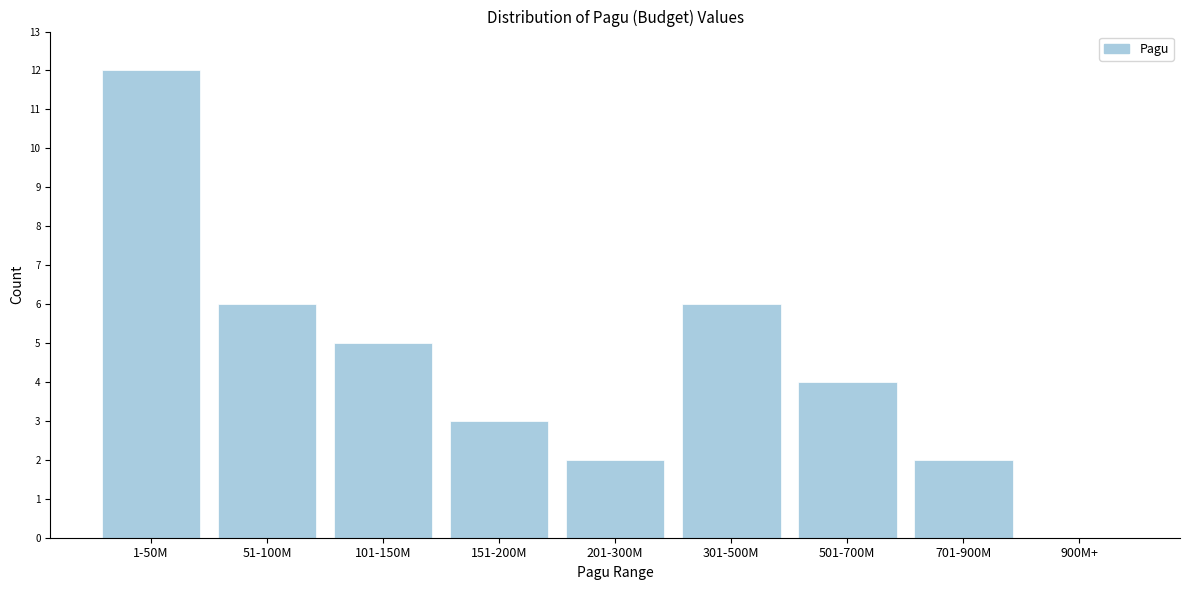

Reading right to left, extract all data points from this chart.

900M+=0	701-900M=2	501-700M=4	301-500M=6	201-300M=2	151-200M=3	101-150M=5	51-100M=6	1-50M=12